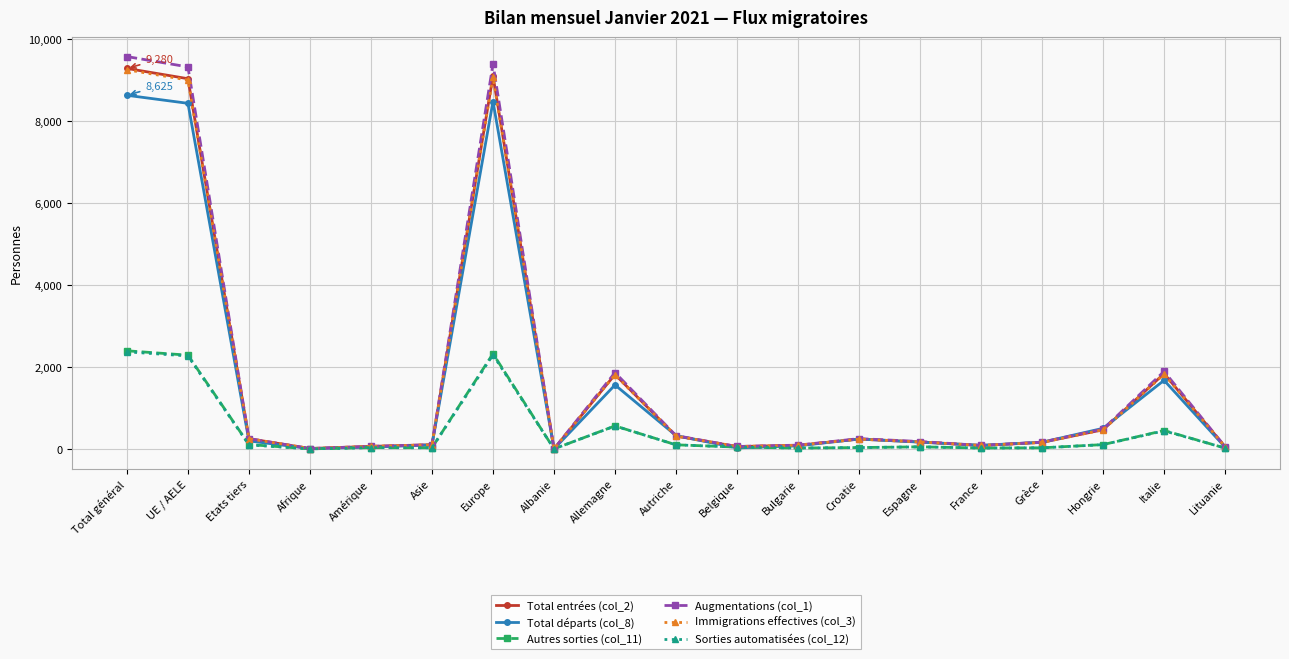

Is it true that Total entrées (col_2) equals 3048 at Italie?

False